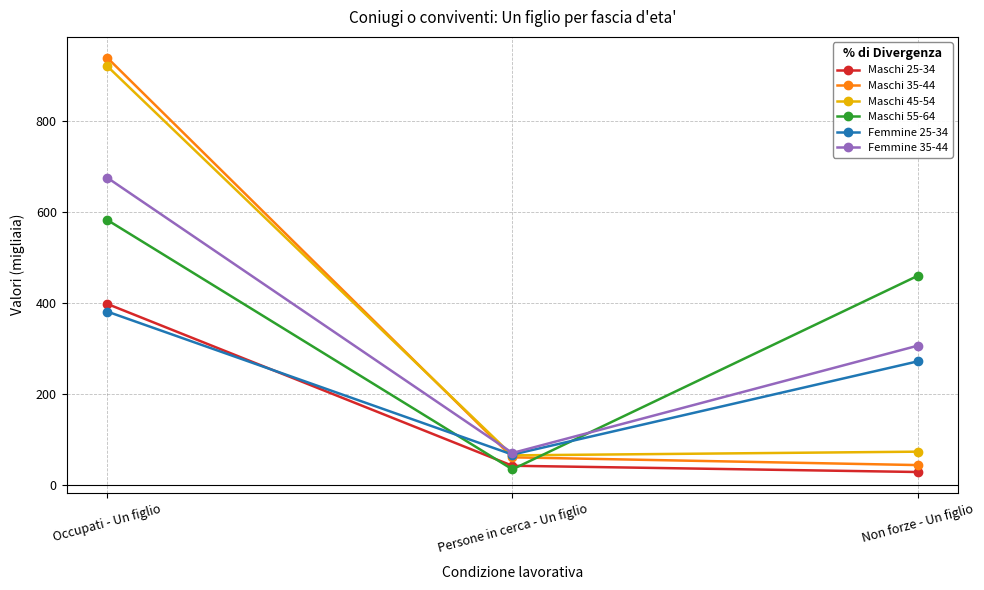

At which label does Maschi 45-54 first exceed 73?

Occupati - Un figlio